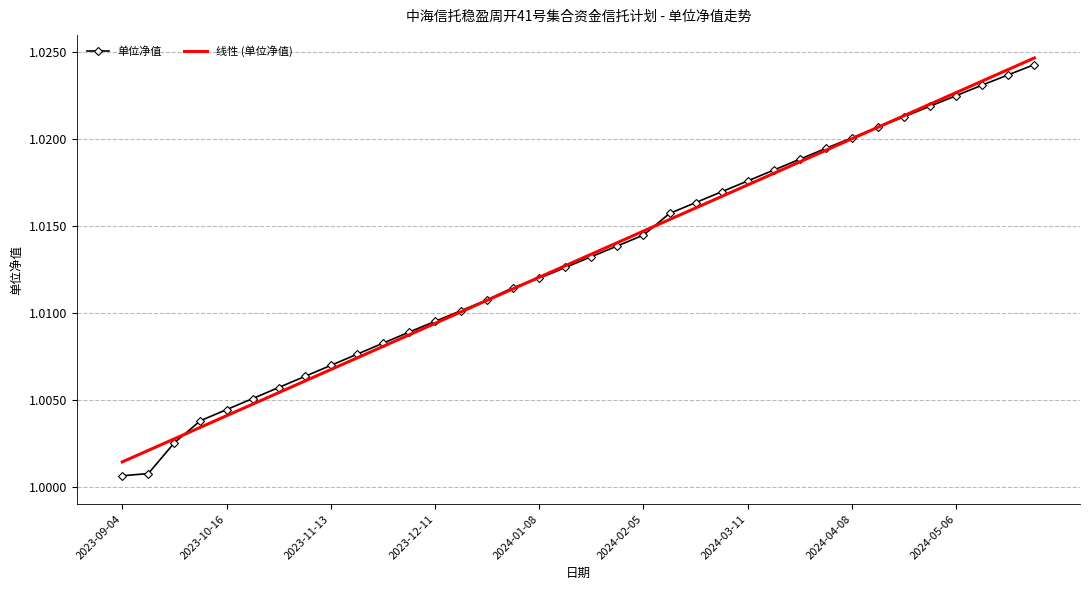

True or false: 单位净值 and 线性 (单位净值) cross at least once.

True